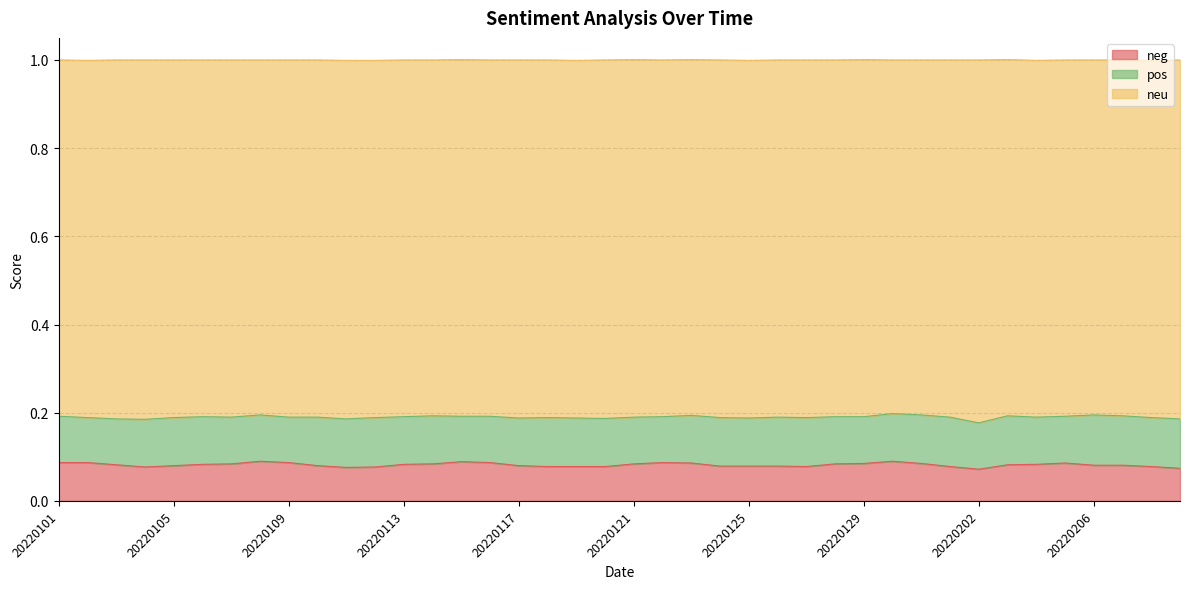

What is the approximate value of neg at 20220105?

0.1